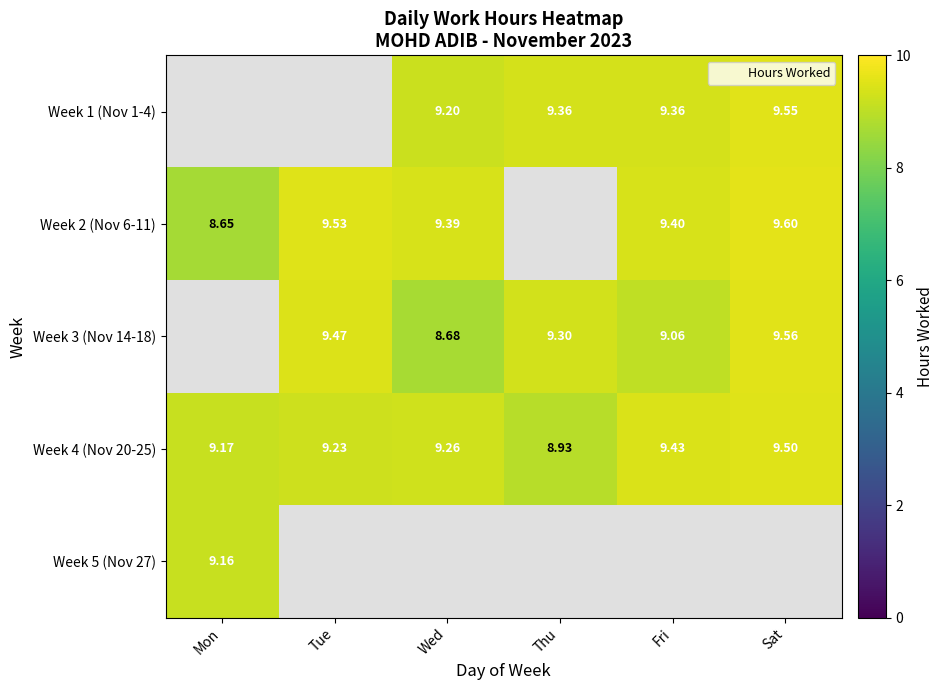

True or false: Week 4 (Nov 20-25) has a value of 9.2 at Tue.

True